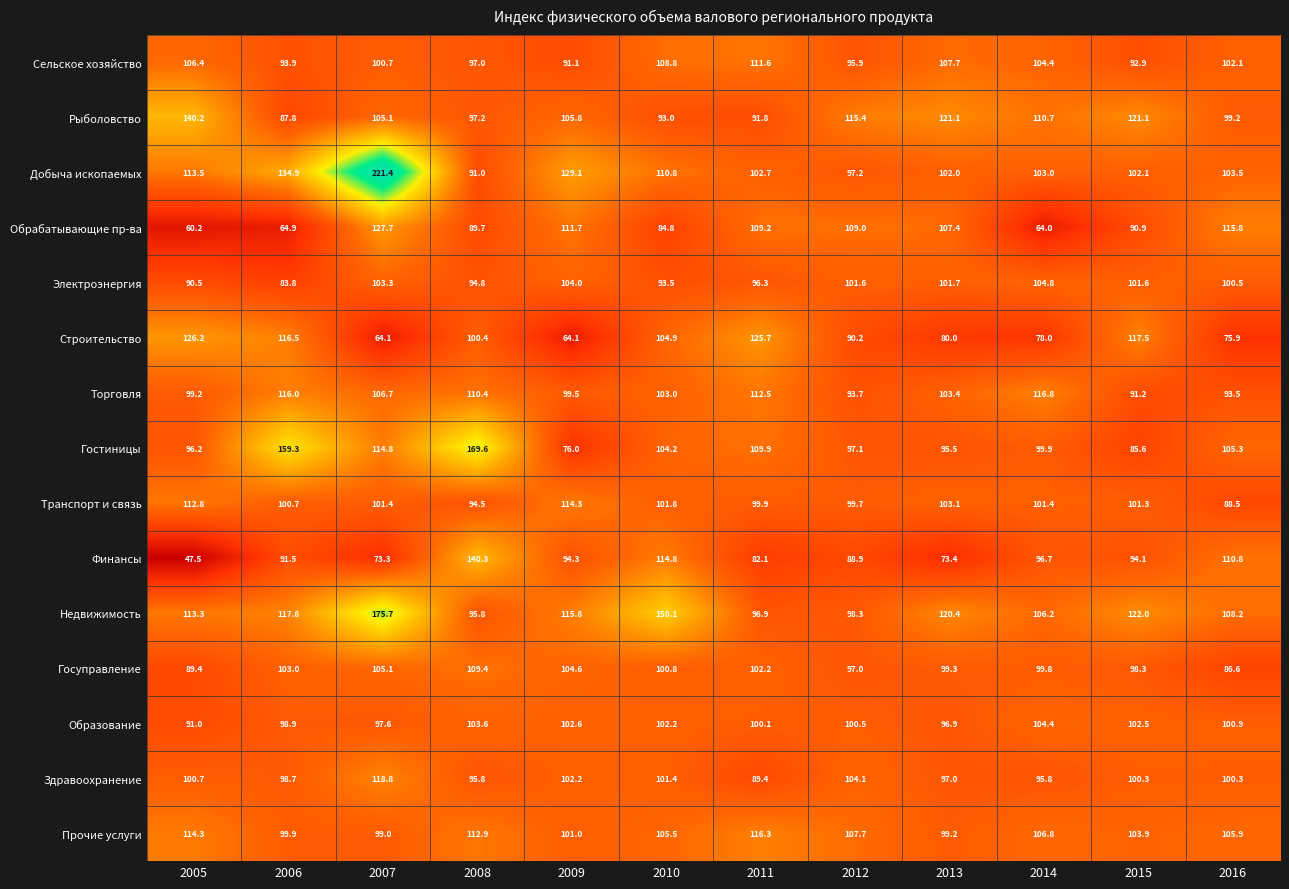

What is the difference between the Электроэнергия values at 2006 and 2008?

11.0